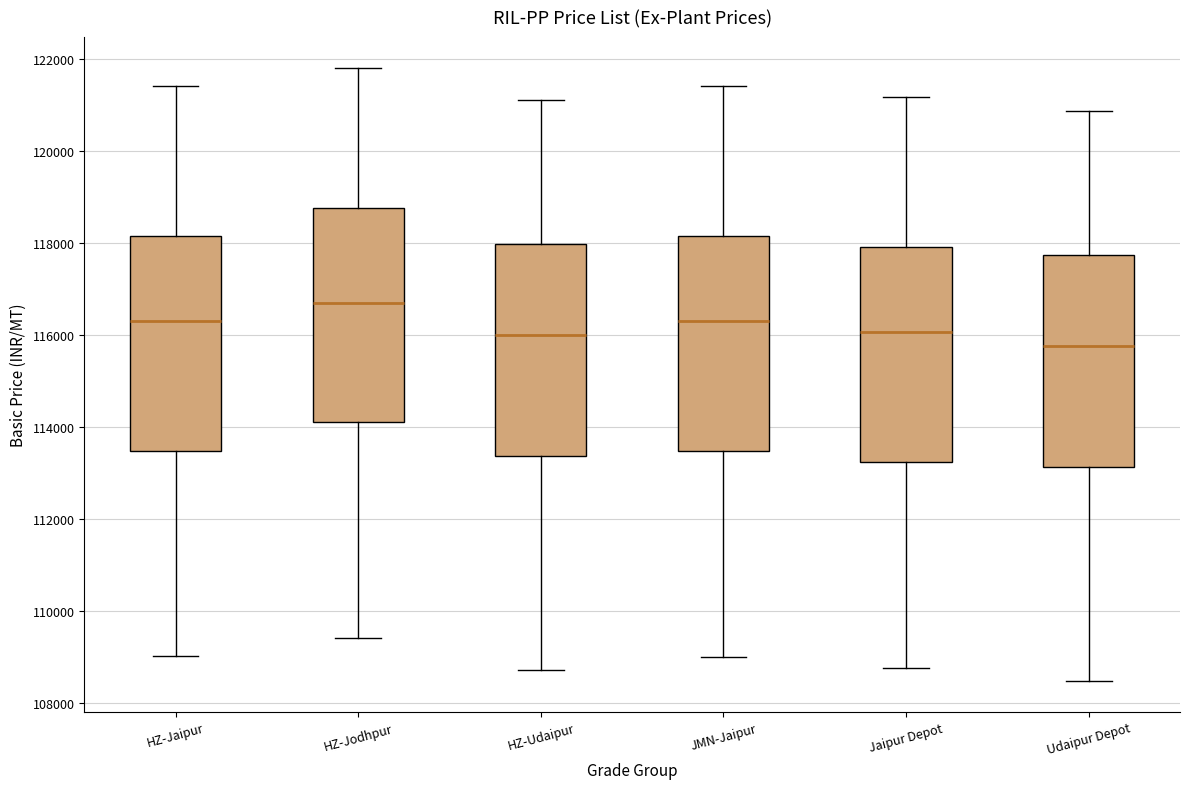

Where does the lower whisker of the box for HZ-Udaipur end on the y-axis? The values are not printed on the chart, so give them approximately, as read against the axis.

108800